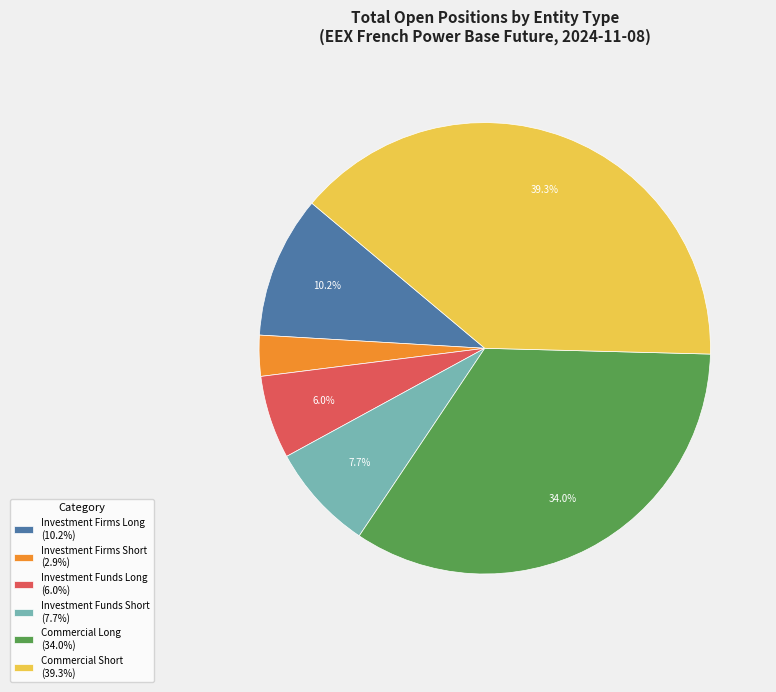

How many segments does this pie chart have?

6